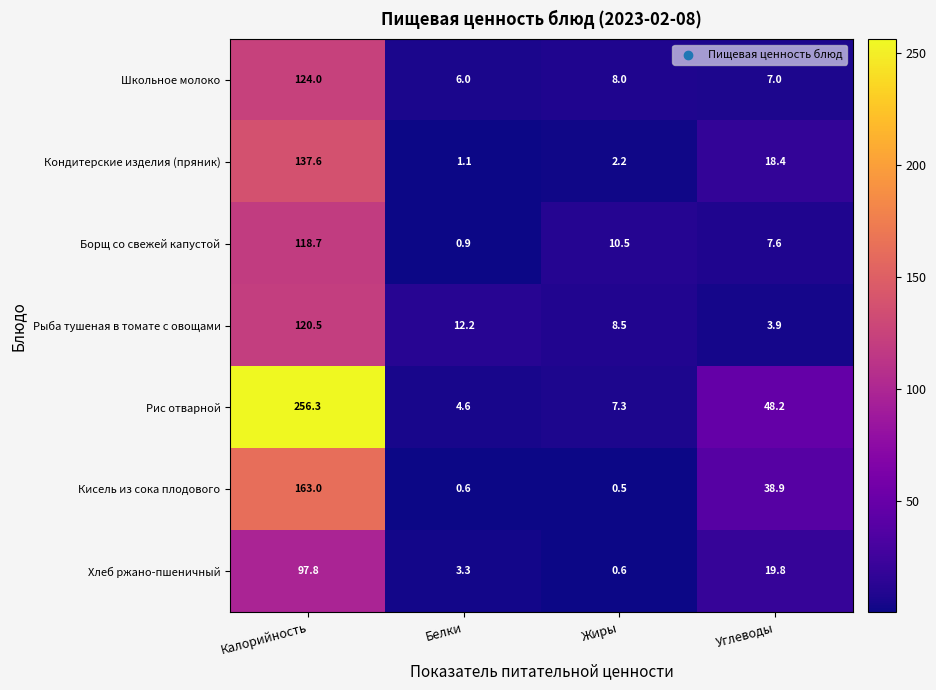

Where does the Кондитерские изделия (пряник) series first go above 18?

Калорийность